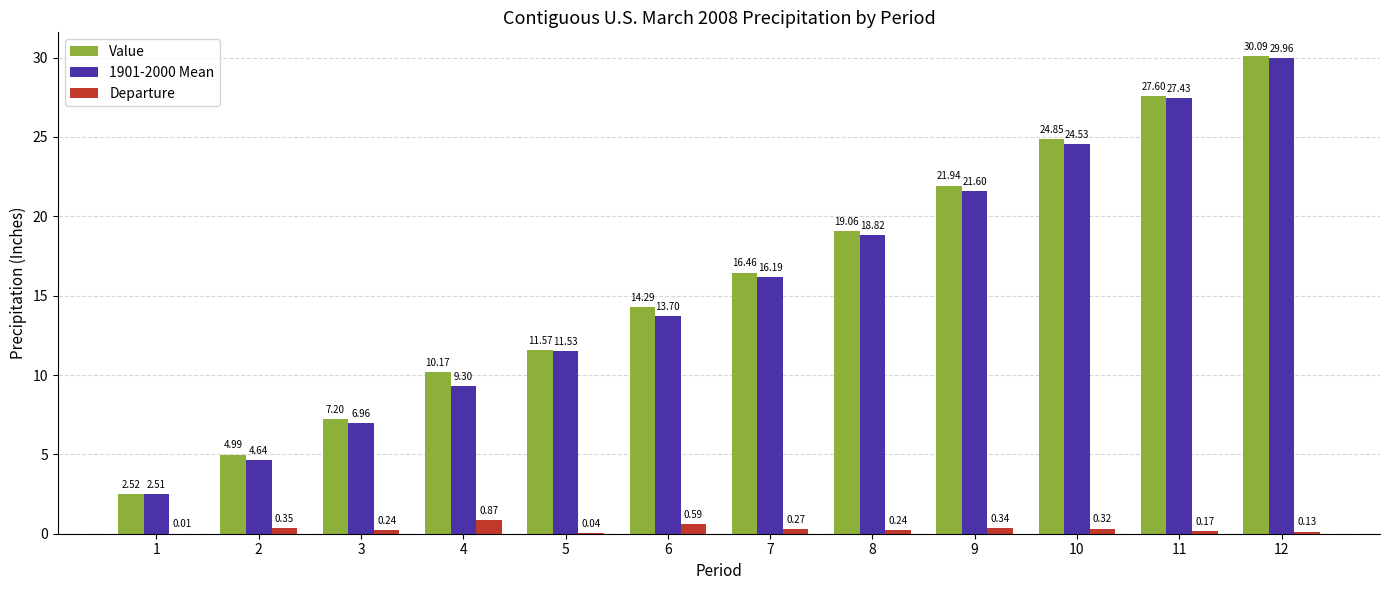

What is the sum of all Value values?

190.7